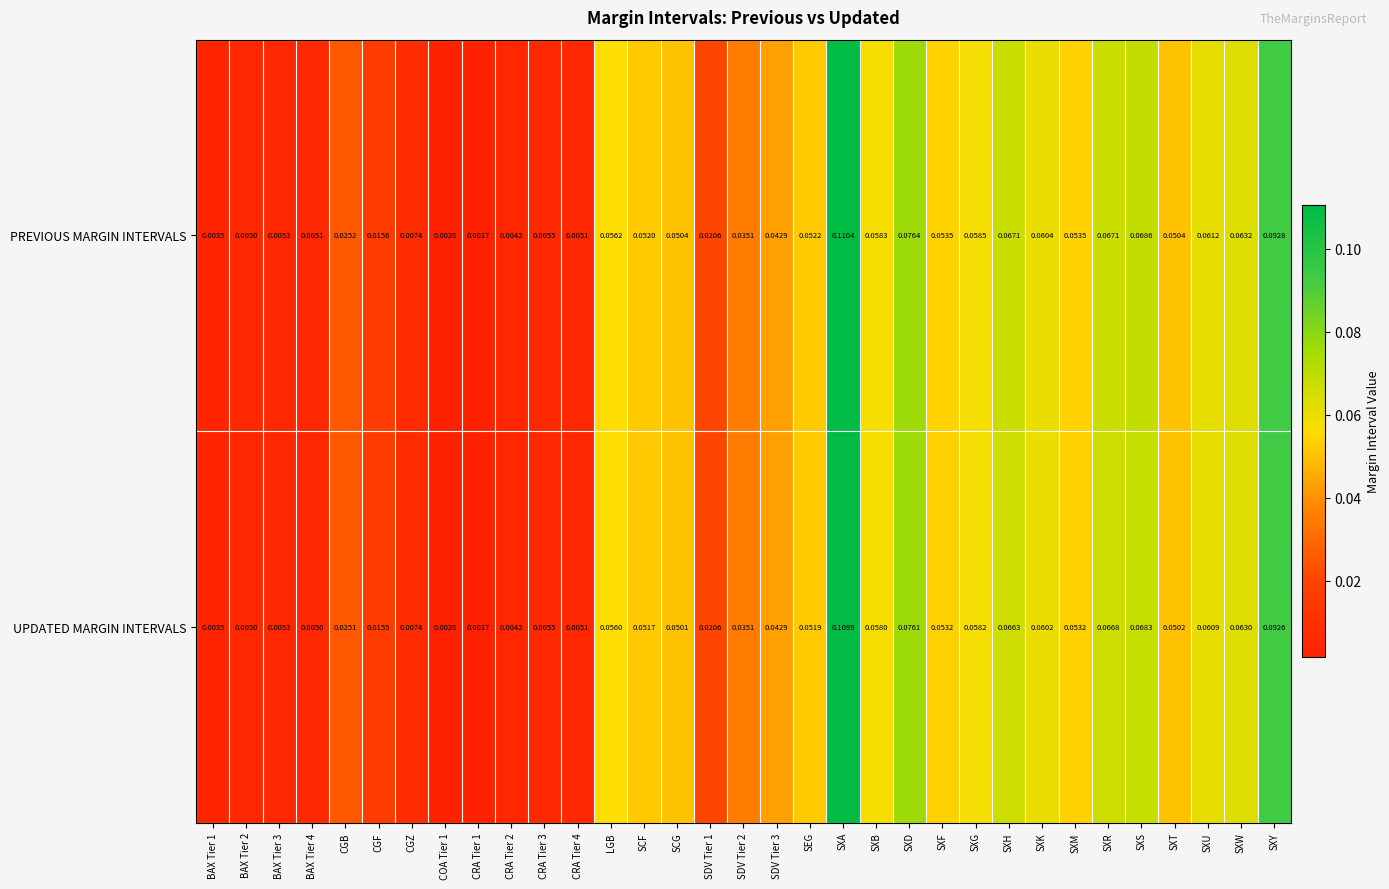

Between SCF and SXT, which series saw the biggest shift?

PREVIOUS MARGIN INTERVALS